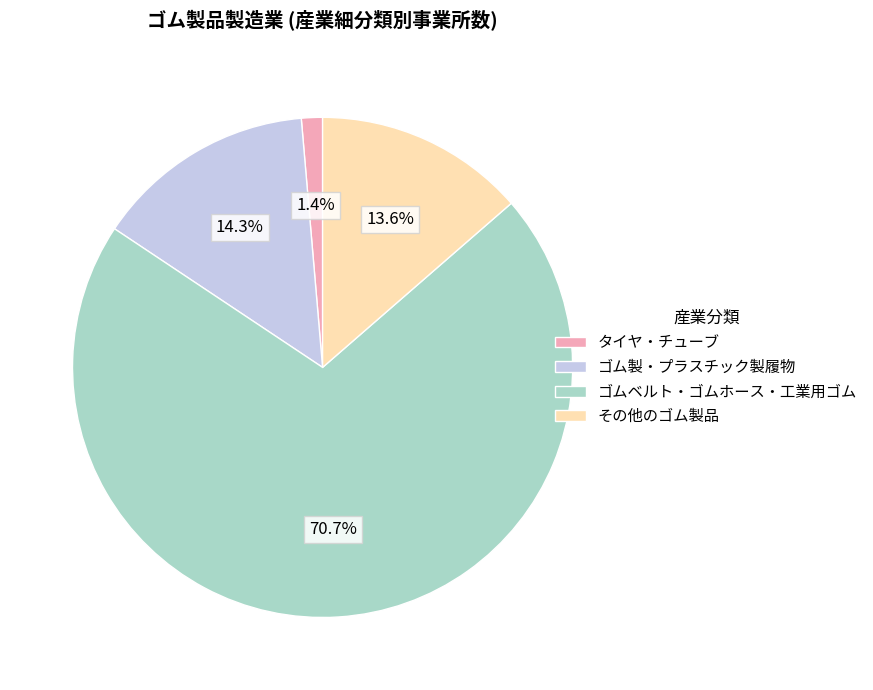

Does any single category account for the majority?

Yes